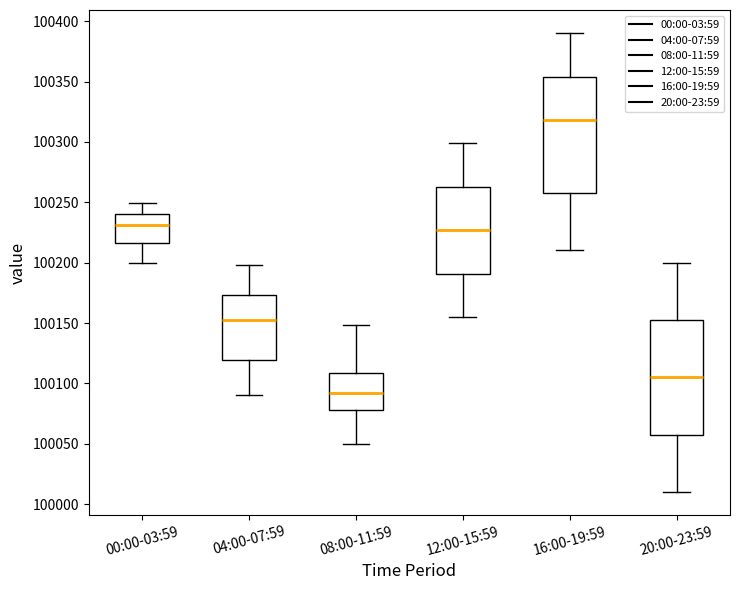

Which box has the lowest median line?

08:00-11:59